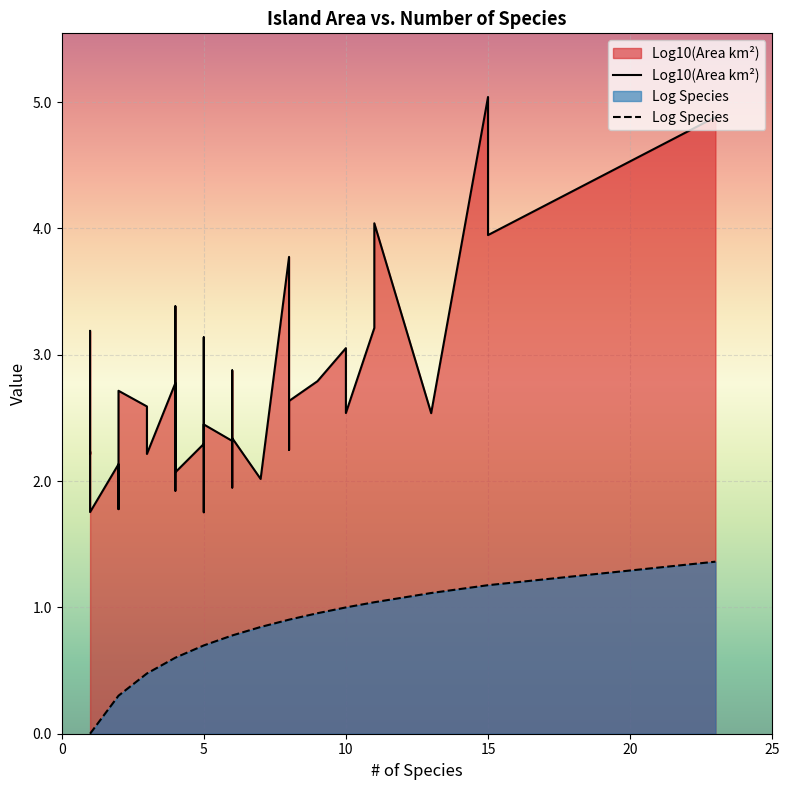

What are all the series names shown in the legend?

Log10(Area km²), Log Species